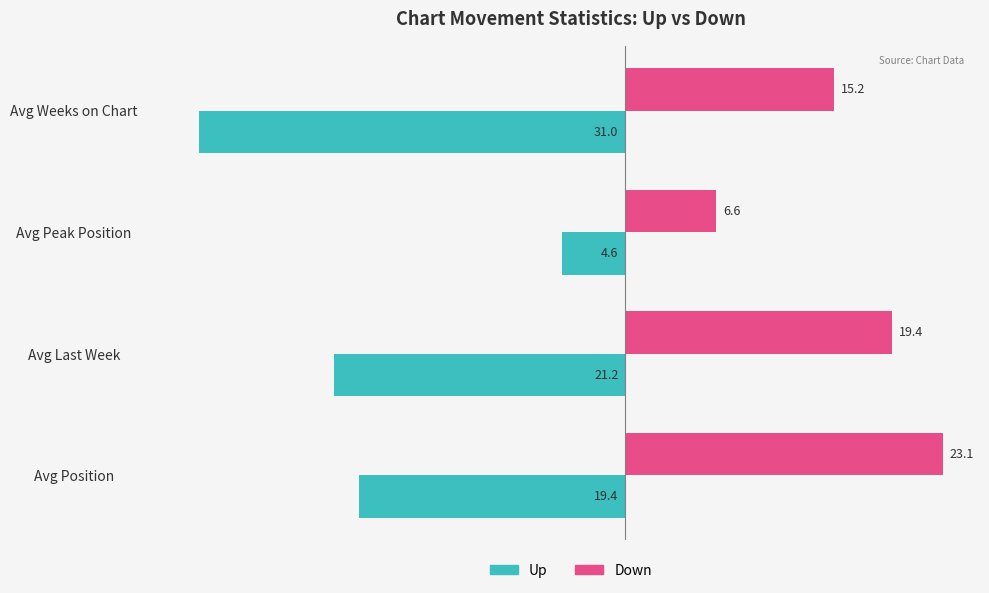

What is the total value across all series at Avg Position?

3.7